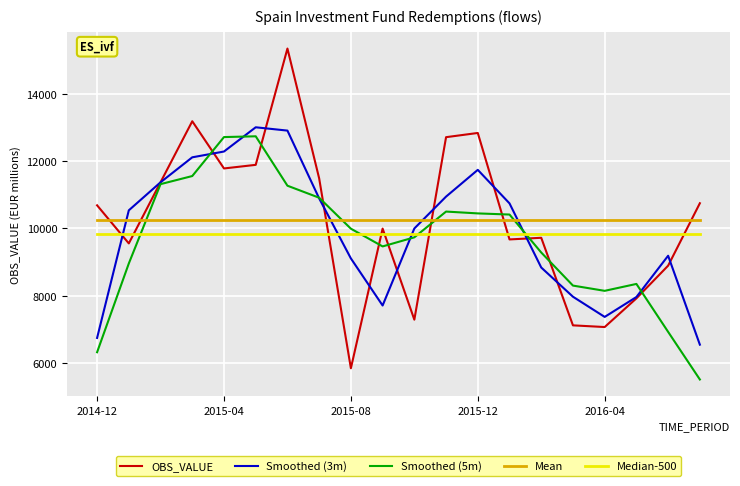

Which series ends up on top after the final intersection of Smoothed (5m) and OBS_VALUE?

OBS_VALUE